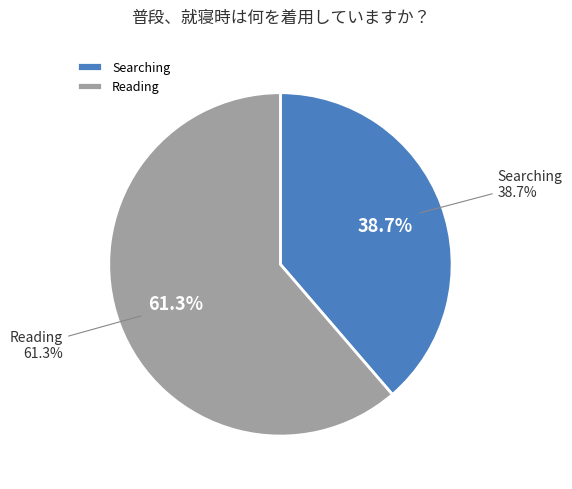

How much of the chart is everything except Searching?

61.3%